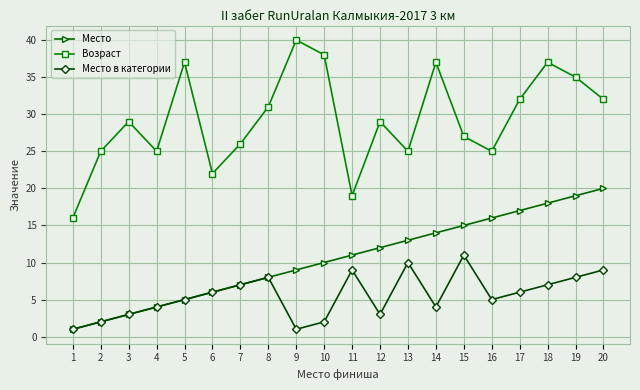

Rank the categories by Место value from highest to lowest.

20, 19, 18, 17, 16, 15, 14, 13, 12, 11, 10, 9, 8, 7, 6, 5, 4, 3, 2, 1